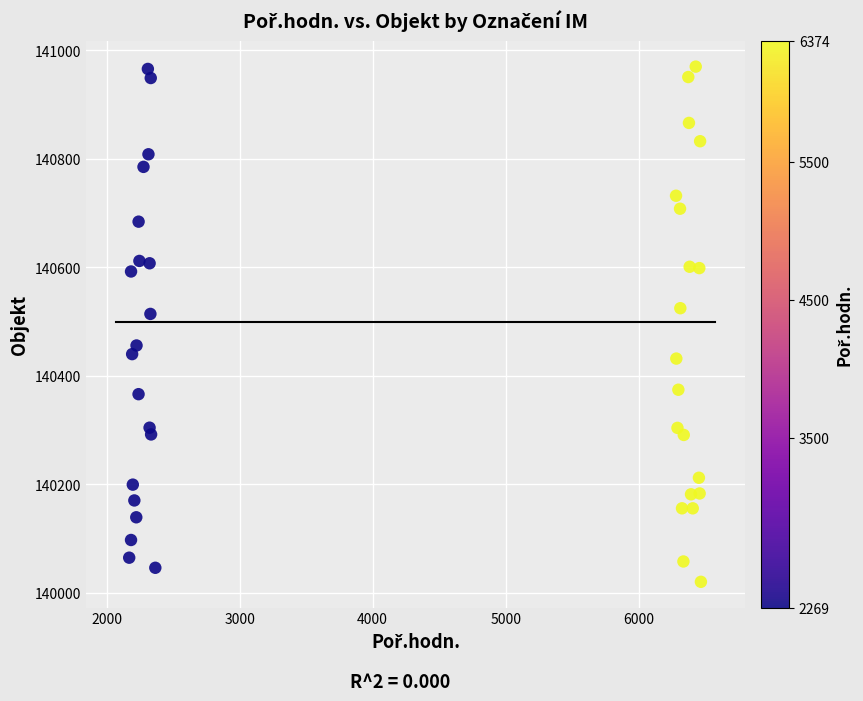

What Y value in the scatter plot is closest to 140495?

140514.2